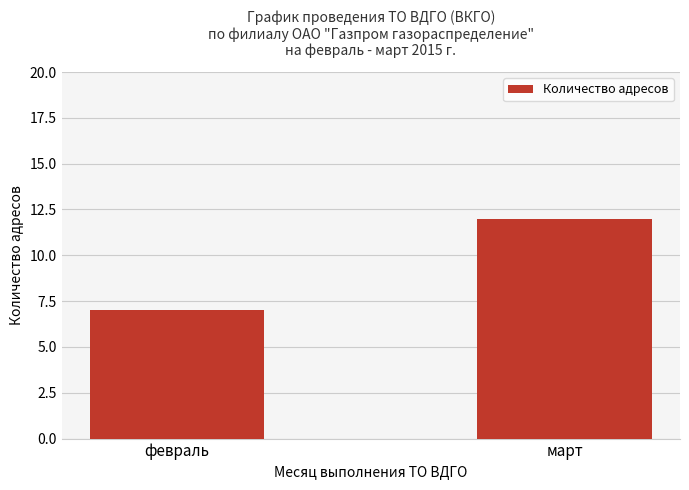

What is the difference between the values at март and февраль?

5